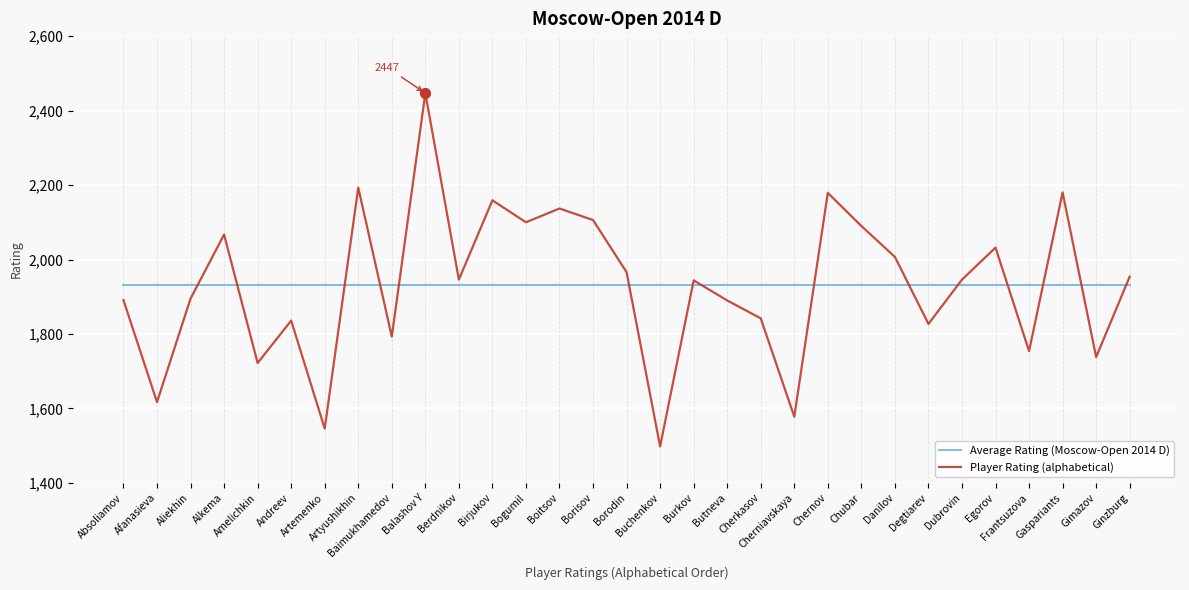

What are all the series names shown in the legend?

Average Rating (Moscow-Open 2014 D), Player Rating (alphabetical)